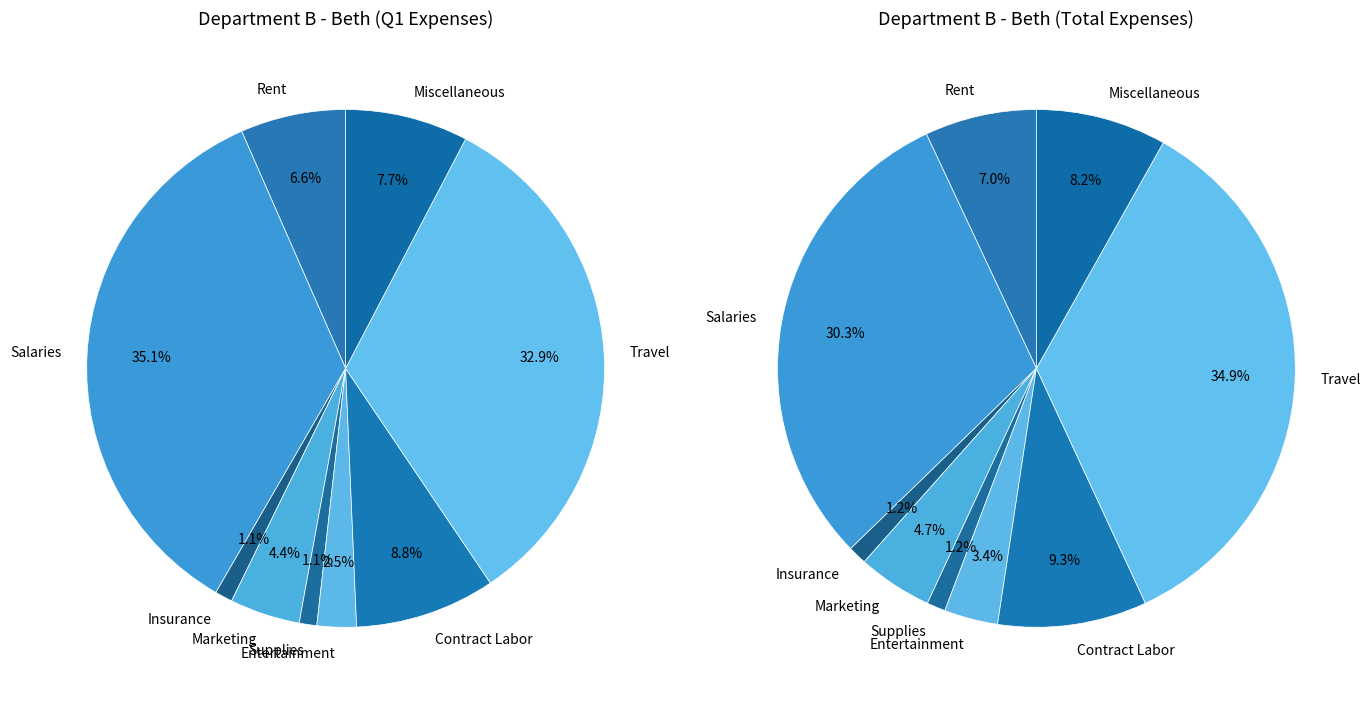

What is the total percentage of Travel and Insurance?

36.1%